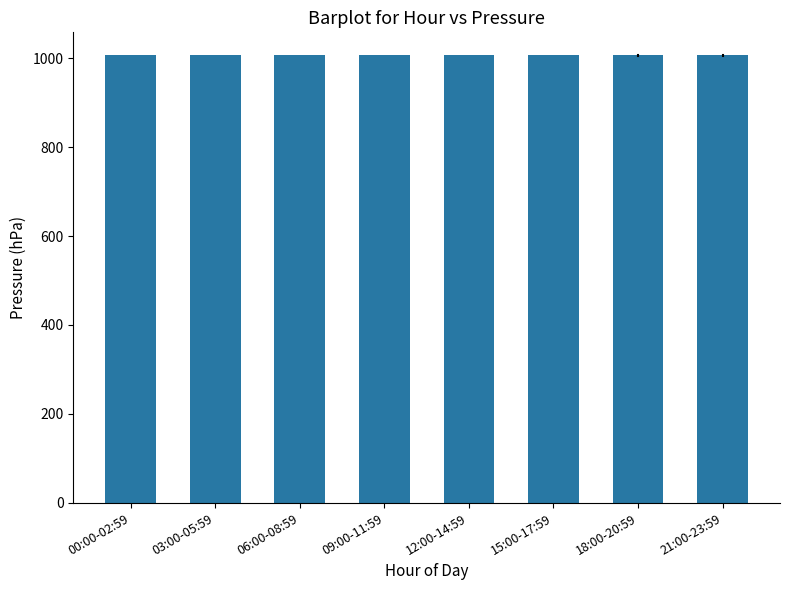

What is the label of the 2nd bar from the left?

03:00-05:59